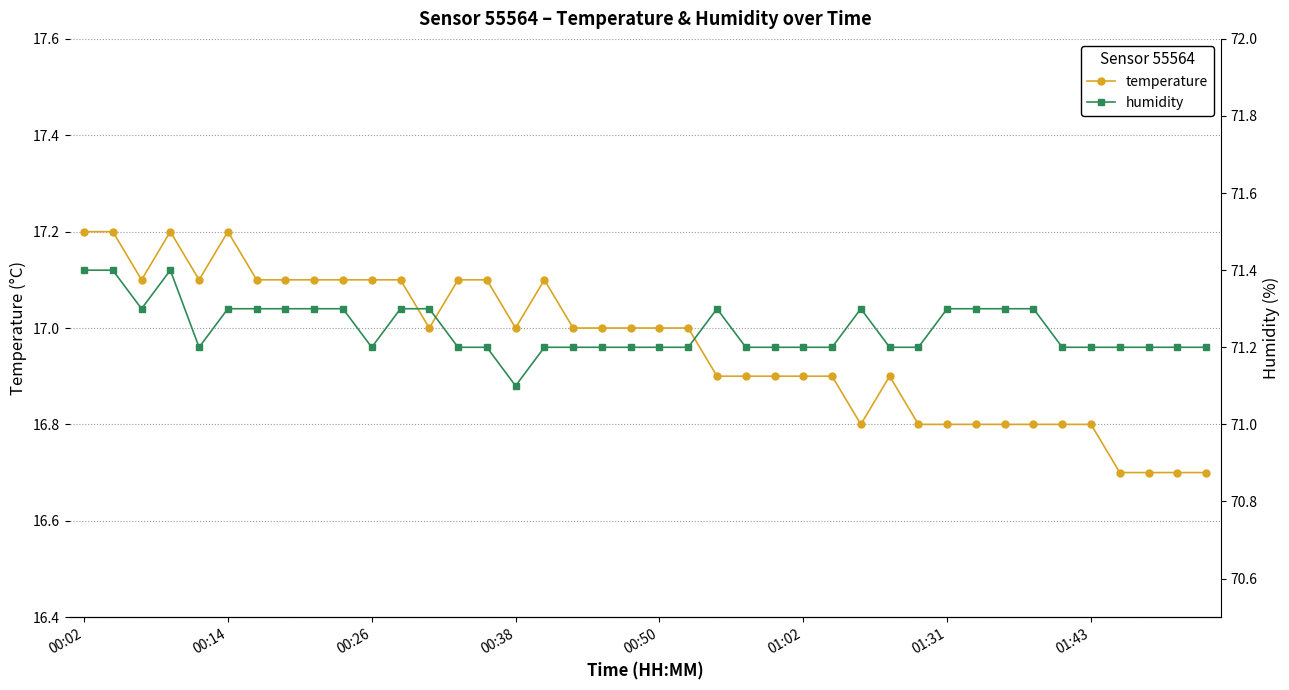

True or false: temperature has more than 2 interior local peaks.

True